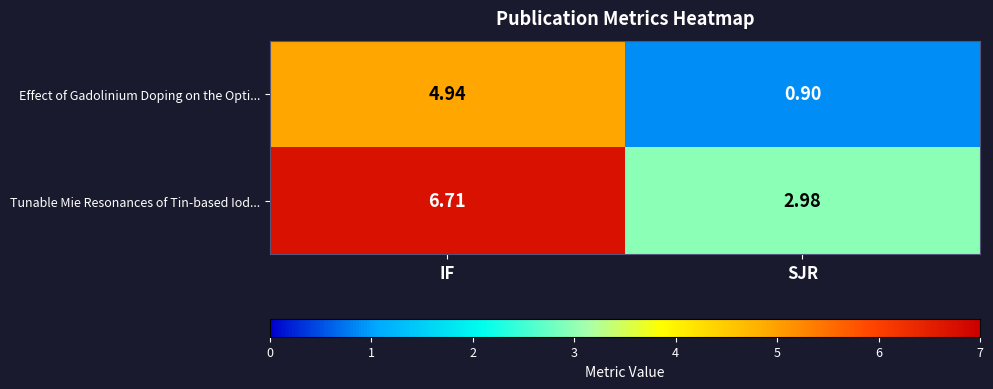

Rank the series by their average value, from highest to lowest.

Tunable Mie Resonances of Tin-based Iod..., Effect of Gadolinium Doping on the Opti...